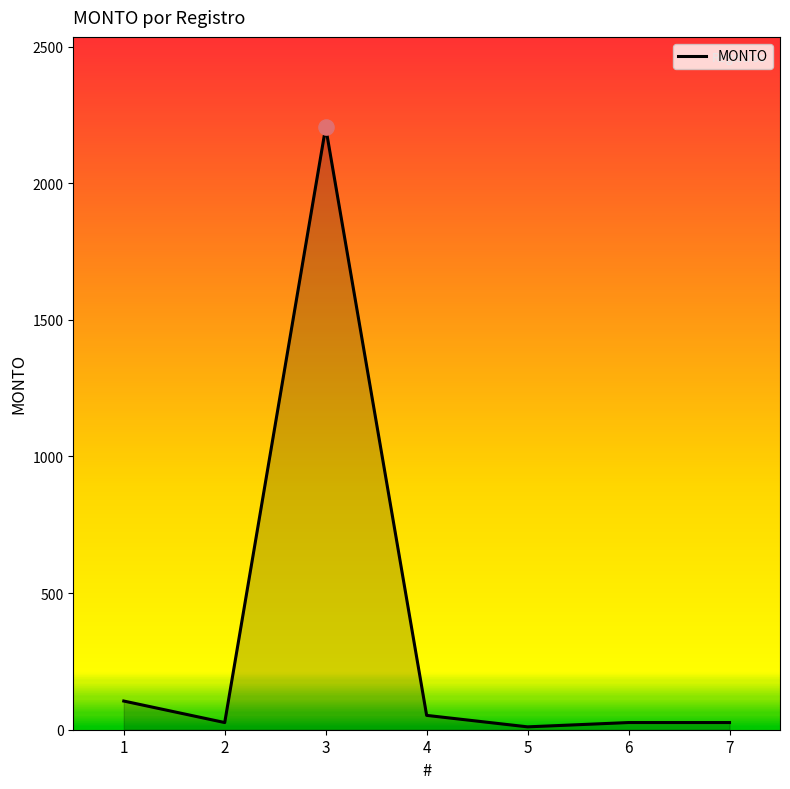

What is the change in value from 3 to 5?

-2194.5